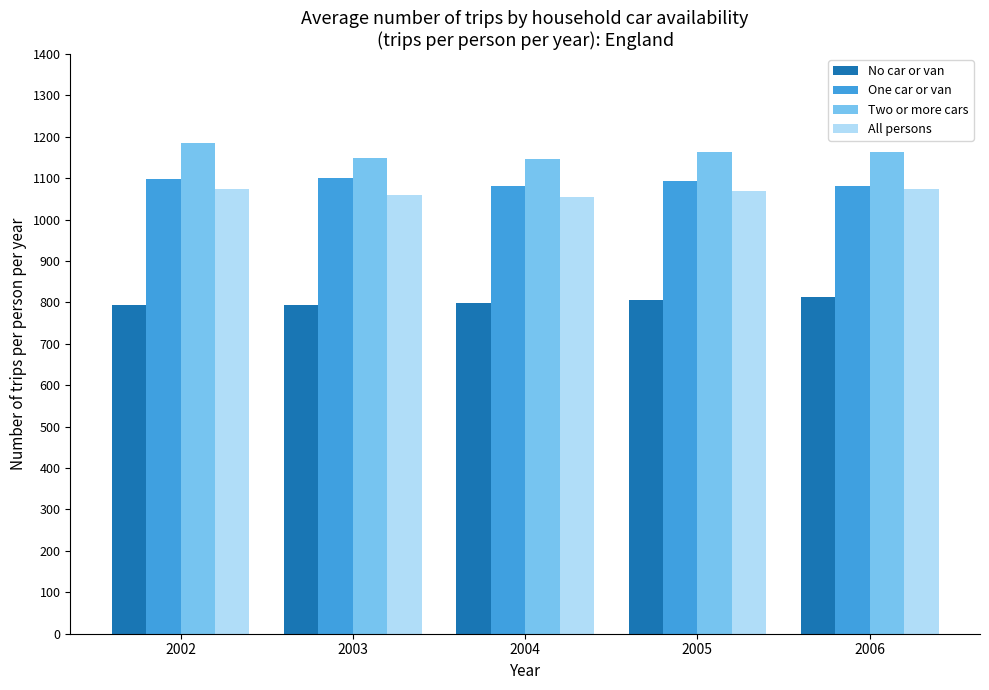

How many values in the Two or more cars series are below 1162?

2